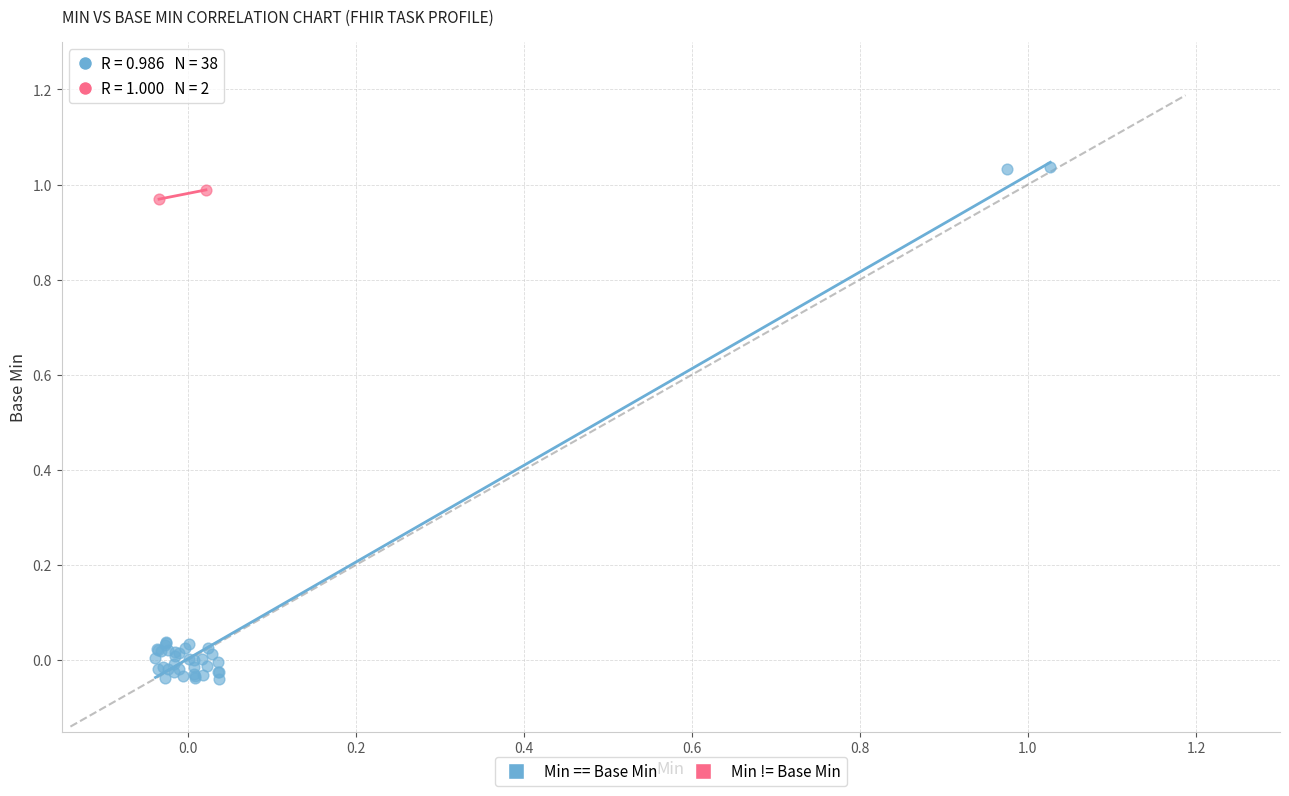

Which series contains the highest Y value?

Min == Base Min